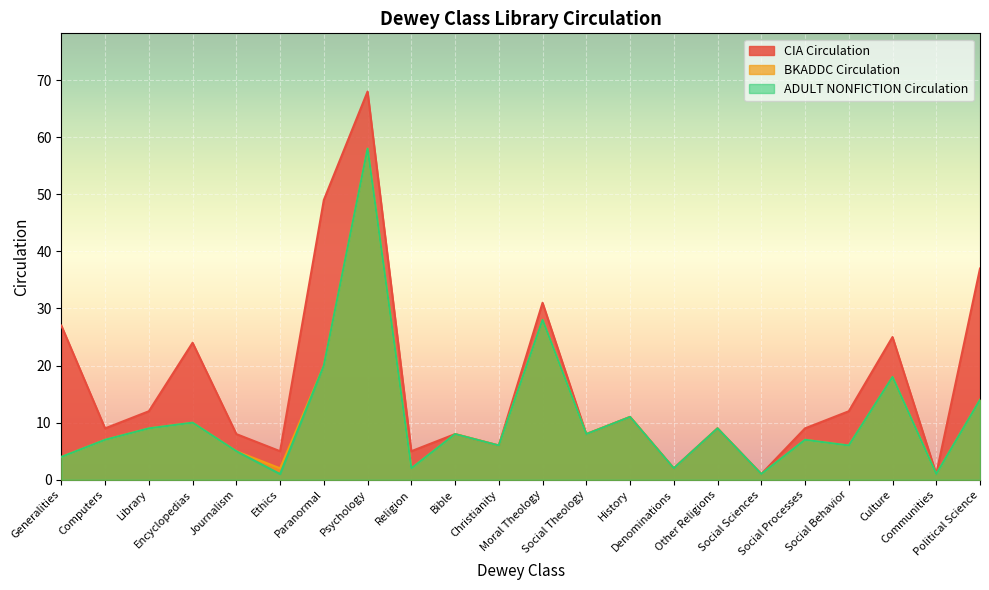

At how many categories does at least one series exceed 42?

2